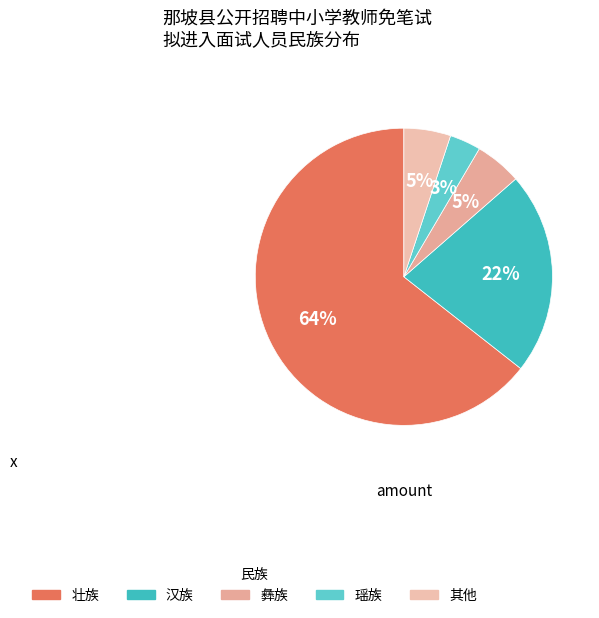

True or false: 瑶族 accounts for 1% of the total.

False